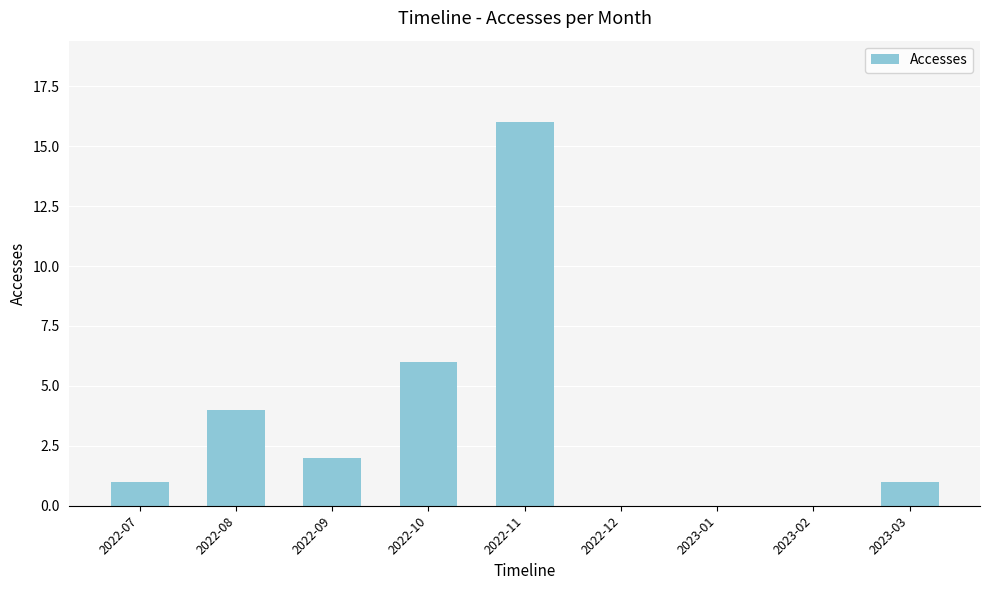

What is the difference between the values at 2022-09 and 2023-02?

2